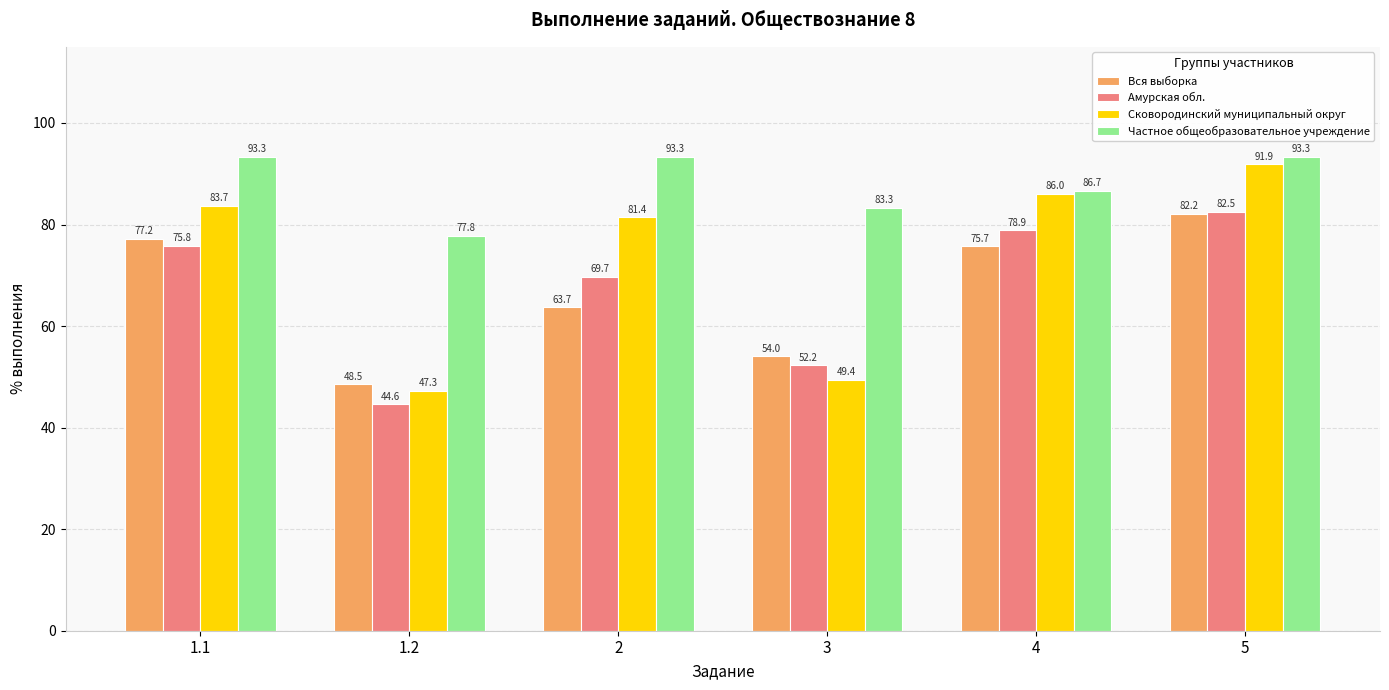

Which label corresponds to the smallest value in the chart?

1.2